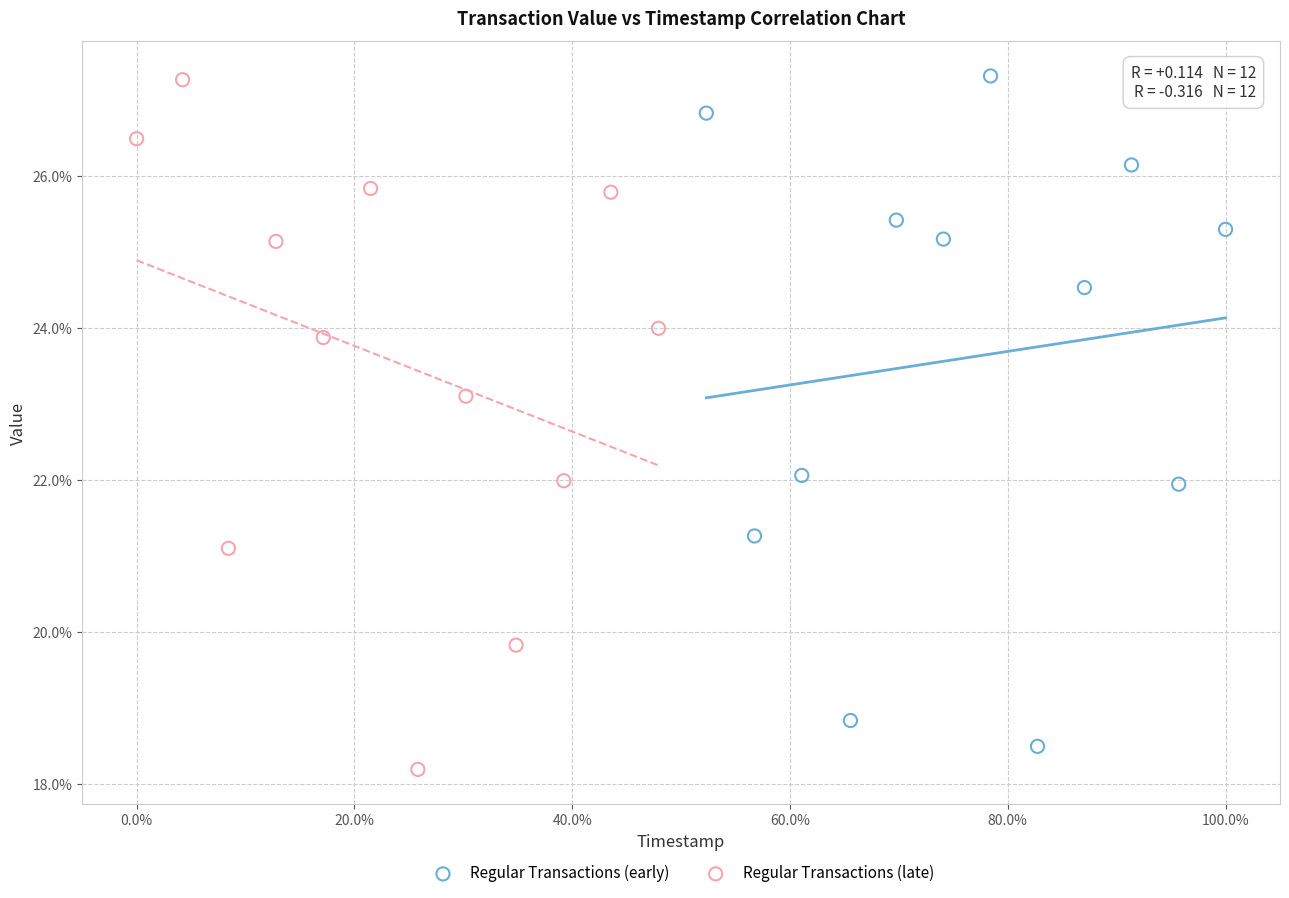

Which series has the widest spread of Y values?

Regular Transactions (late)